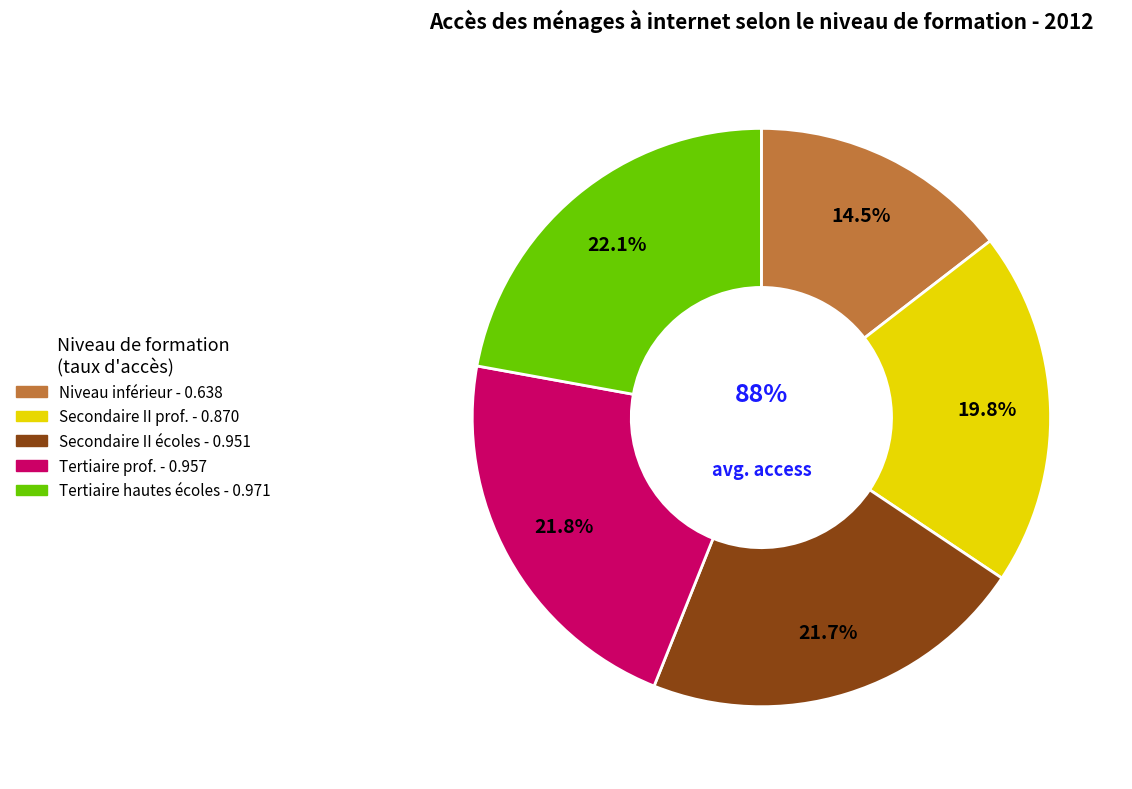

Does any single category account for the majority?

No